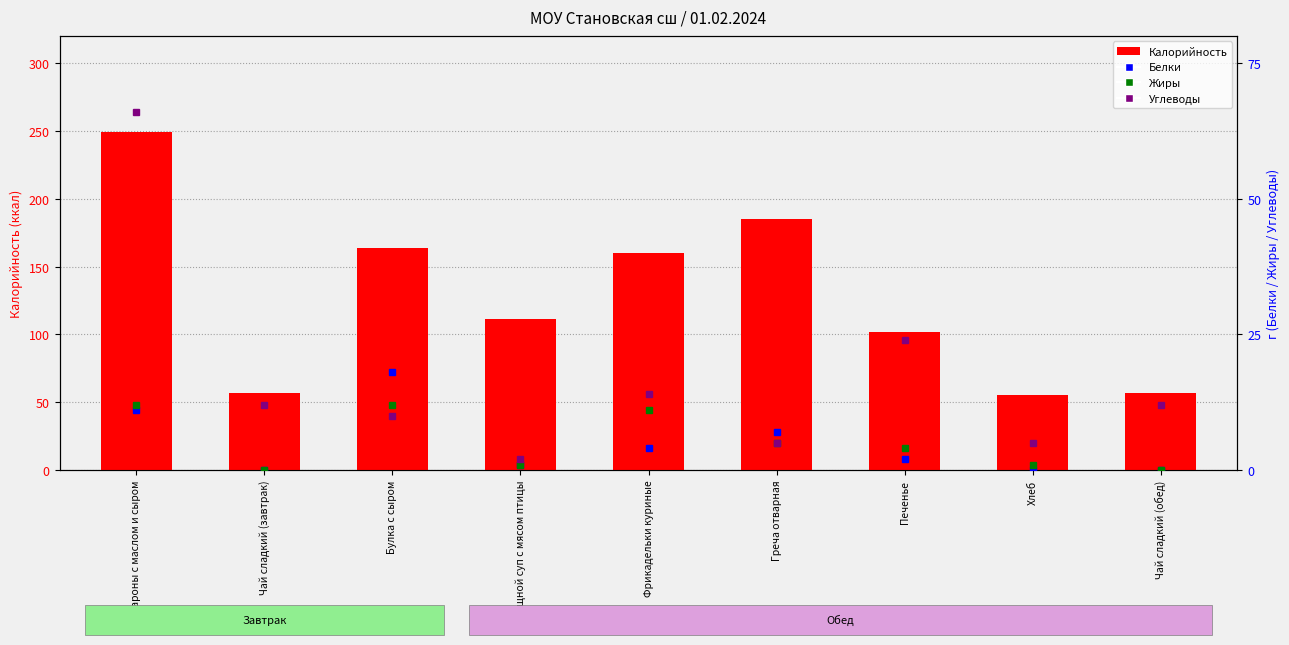

What is the difference between the maximum and minimum values in the Калорийность series?

194